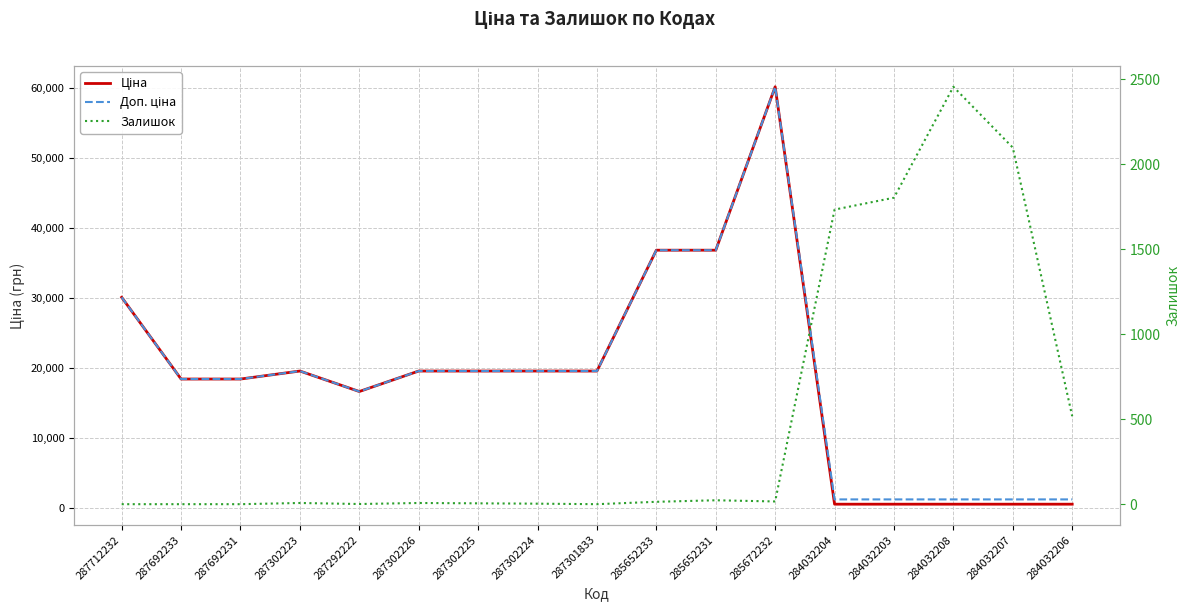

How many lines are shown in the chart?

3